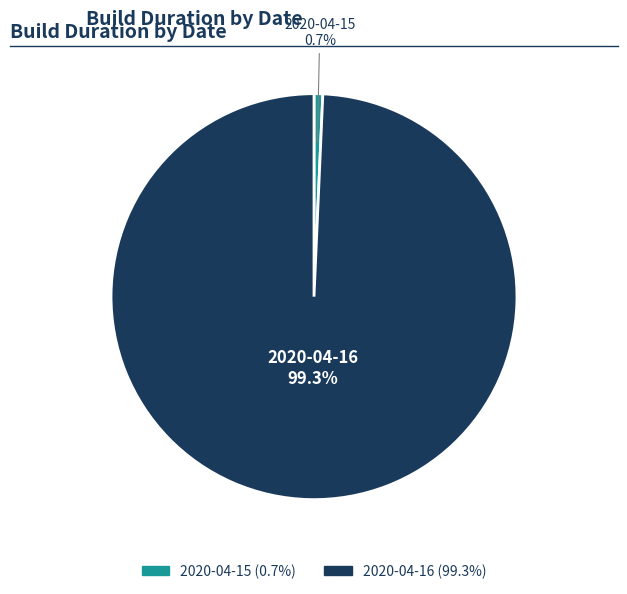

What is the smallest slice in the pie chart?

2020-04-15